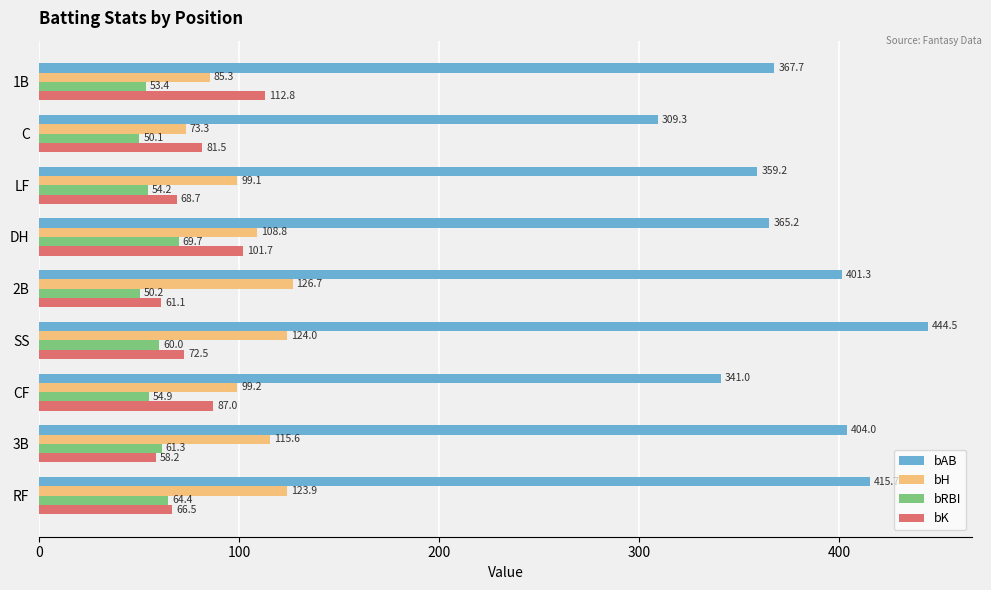

Is the value of bH at RF greater than the value of bAB at C?

No